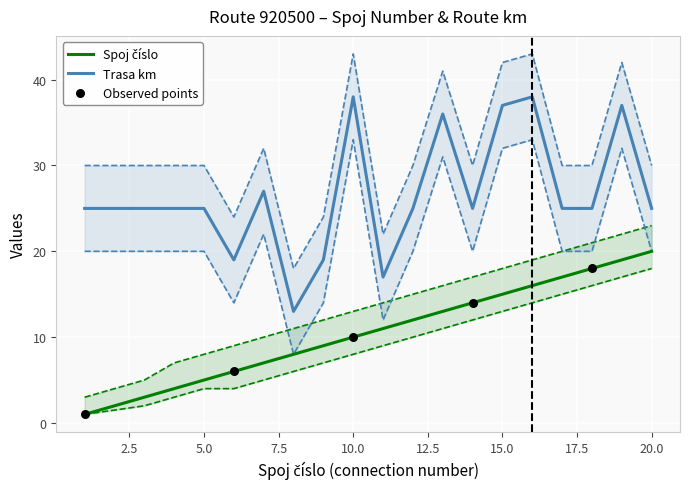

Is the value of trasa_km at 5 greater than the value of spoj_cislo at 5?

Yes